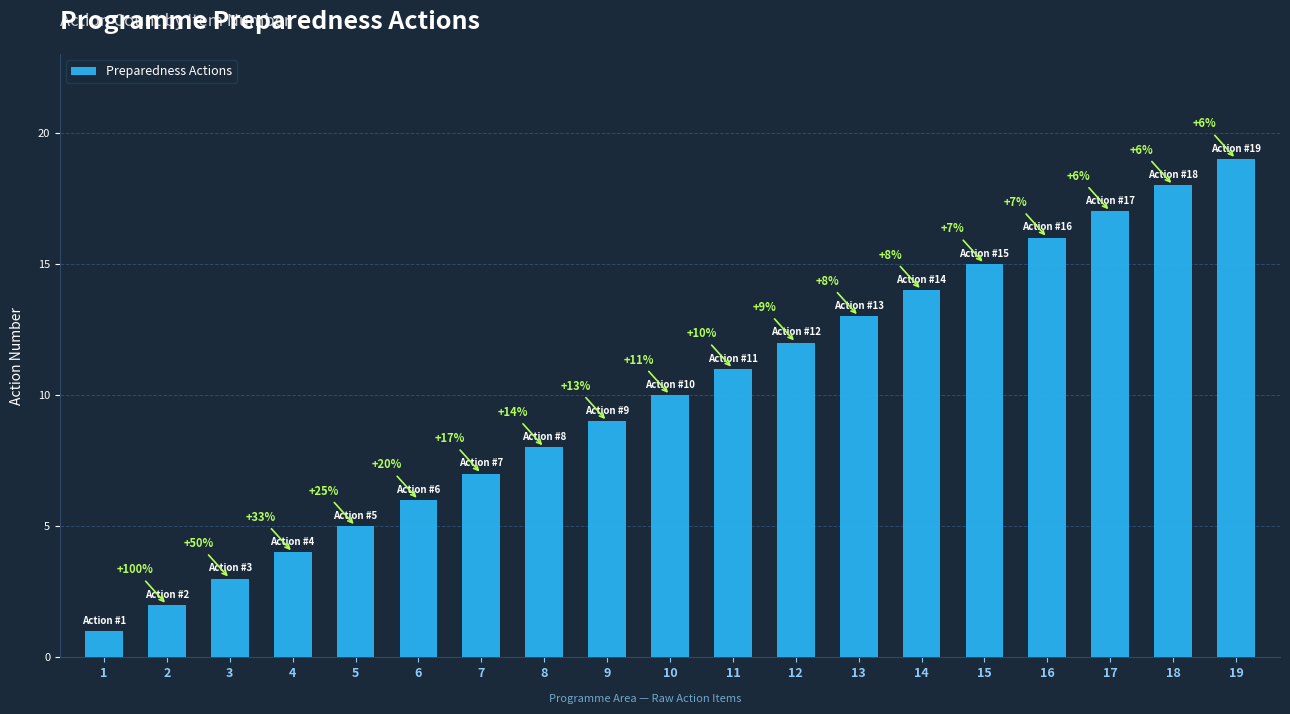

What is the sum of the values at 14 and 18?

32